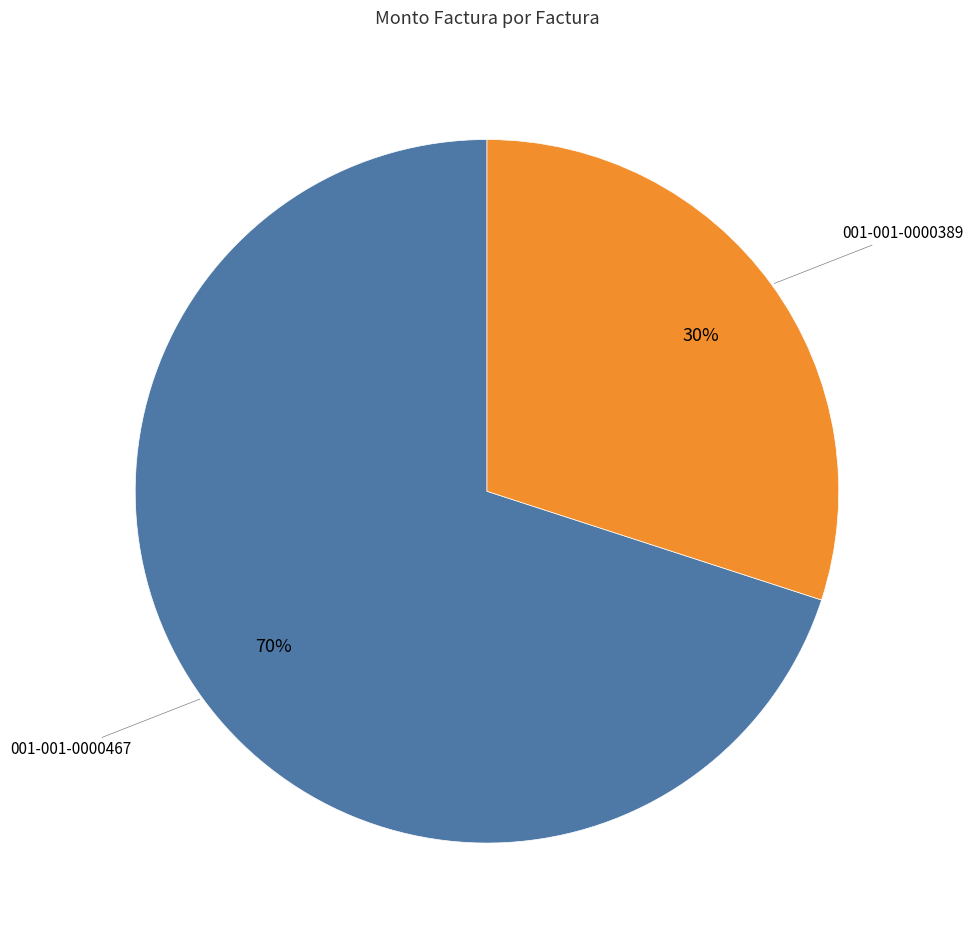

The 001-001-0000467 slice represents 70% of the pie. True or false?

True